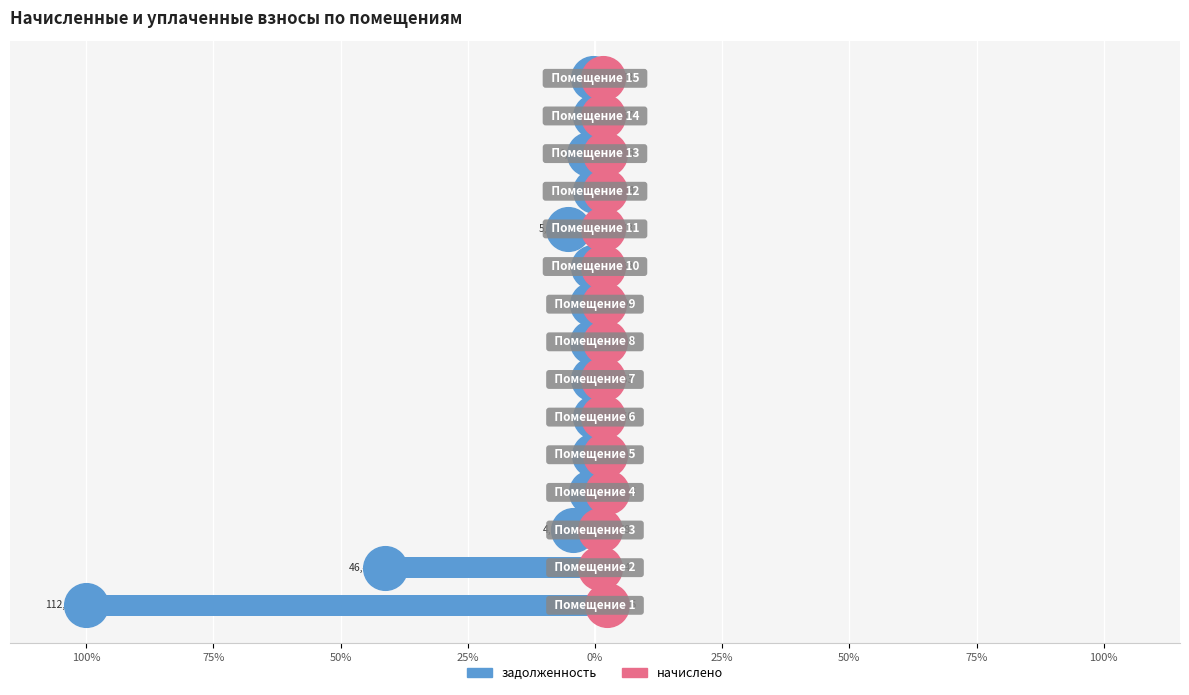

Which series contains the lowest Y value?

задолженность